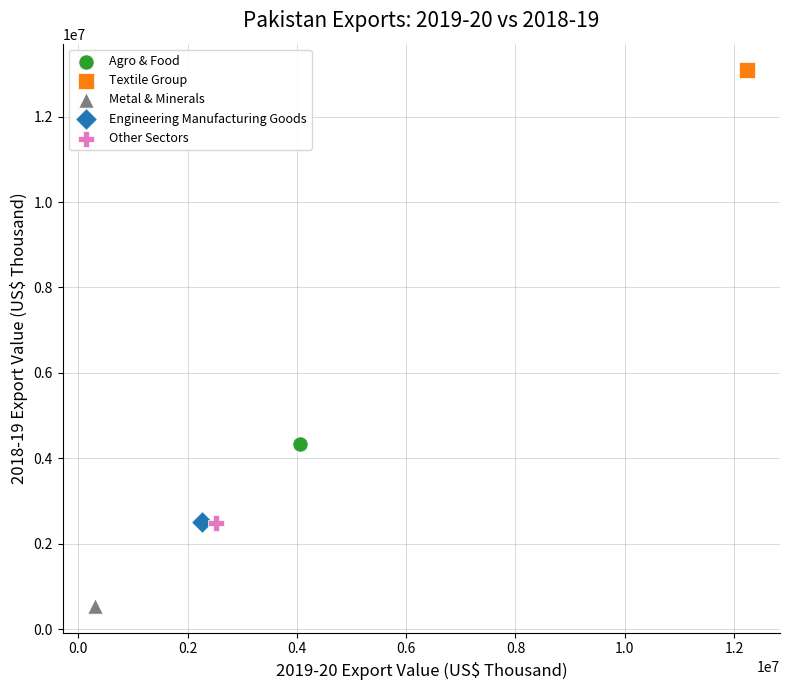

Which series contains the lowest Y value?

Metal & Minerals